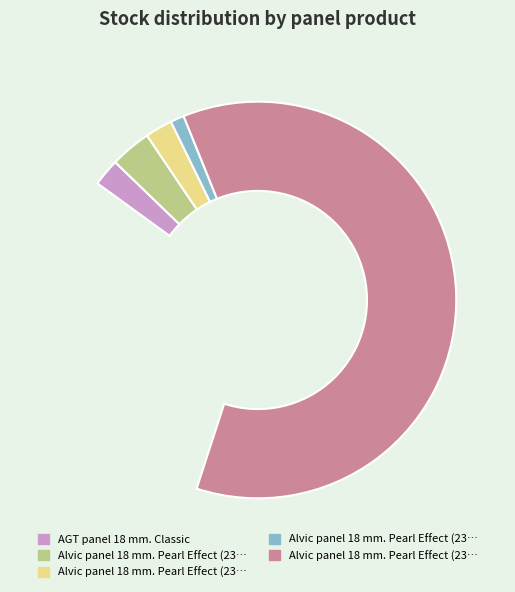

To the nearest percent, what portion does AGT panel 18 mm. Classic represent?

3%